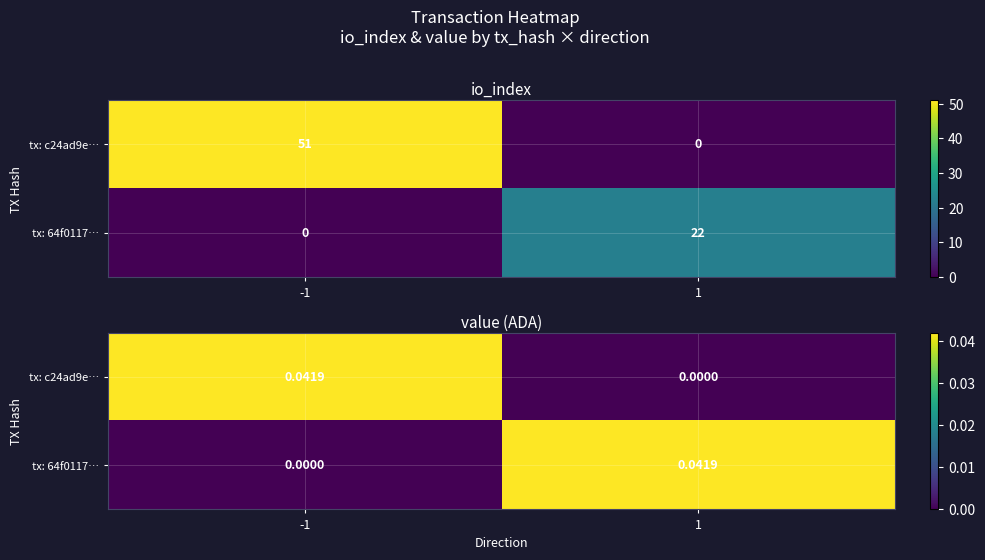

Is it true that tx: c24ad9e… equals -0.0 at 1?

False